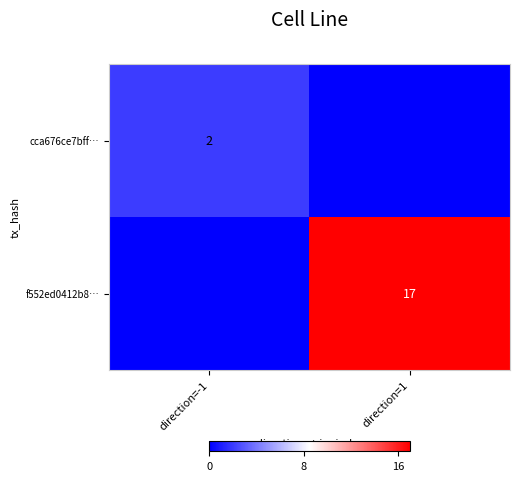

Between direction=1 and direction=-1, which is larger?

direction=-1